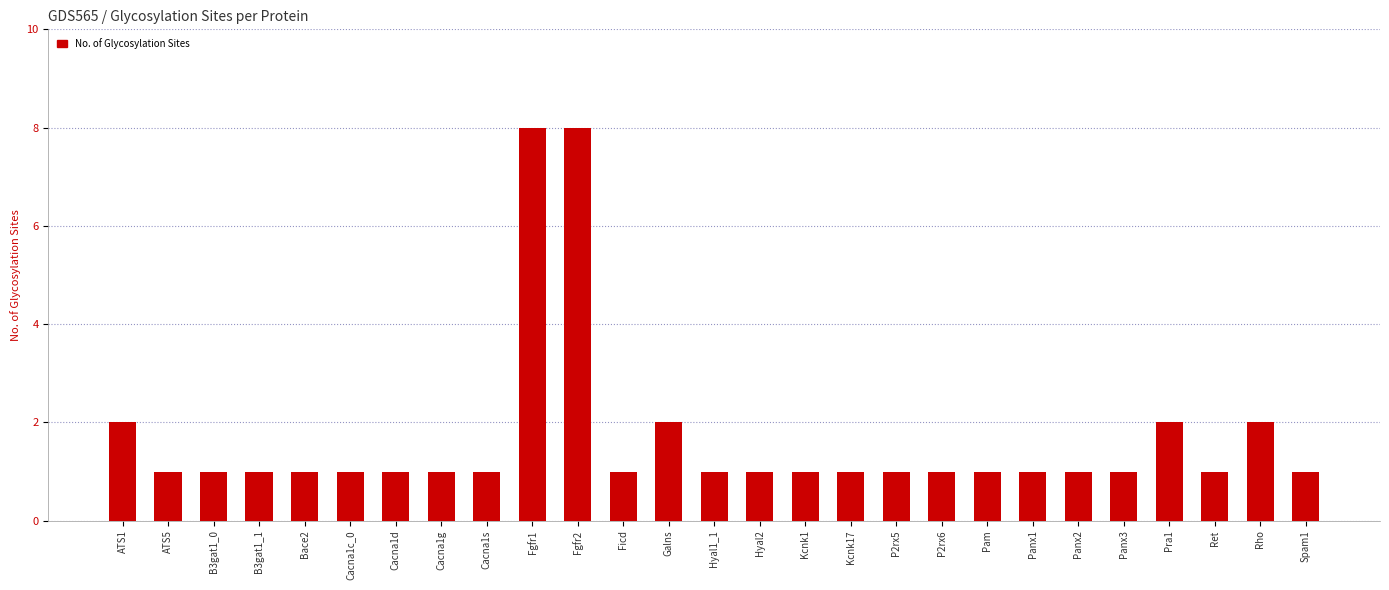

What is the smallest value displayed?

1